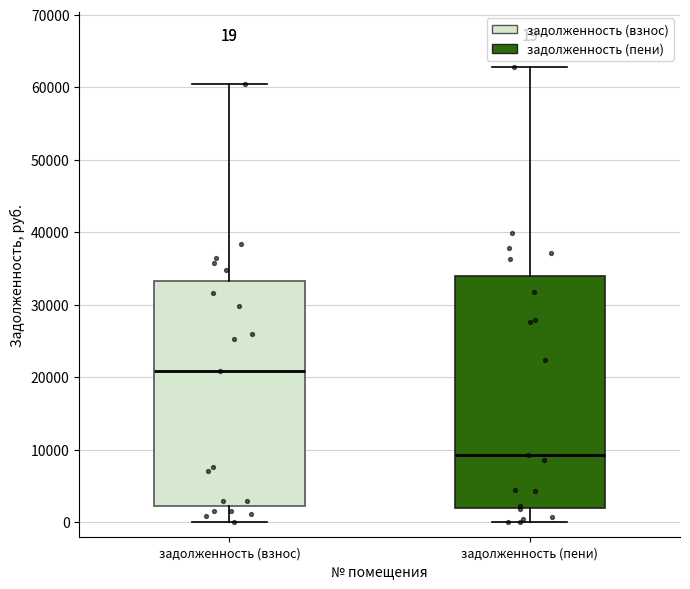

Which box's median line is the highest?

задолженность (взнос)